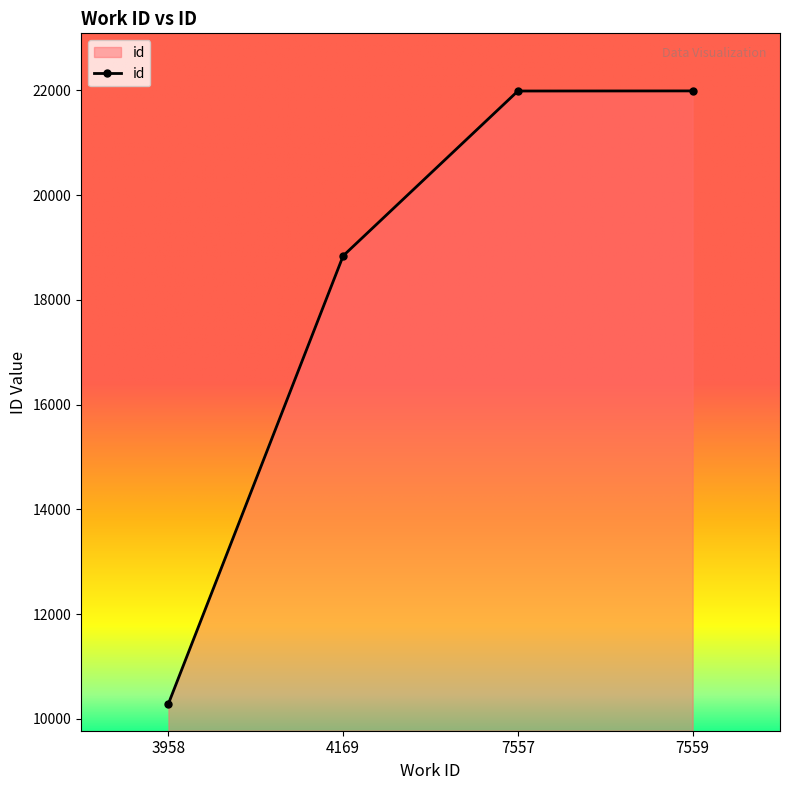

Which label corresponds to the smallest value in the chart?

3958